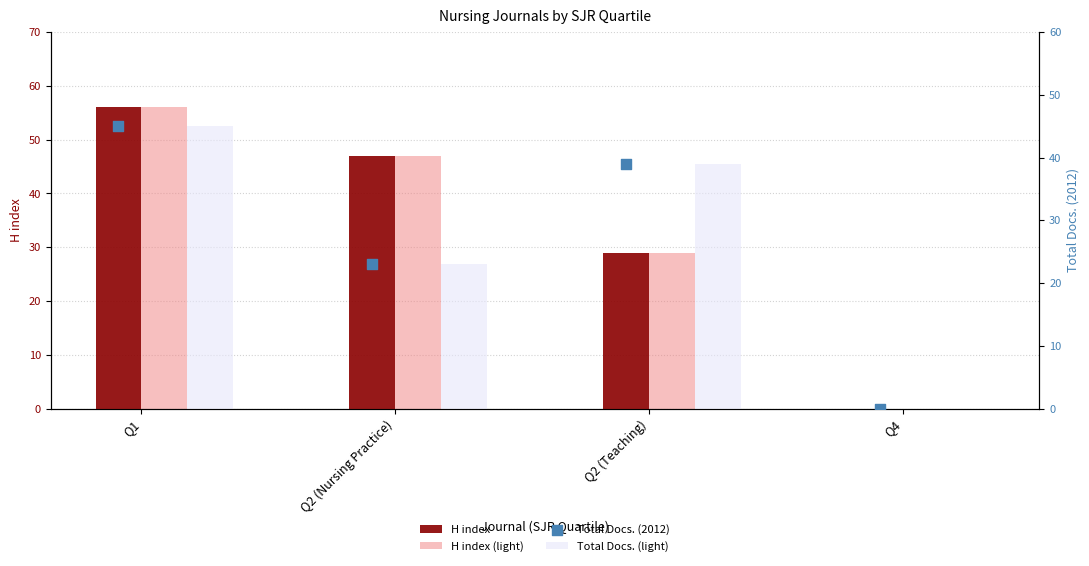

Is the value of H index (light) at Q1 greater than the value of H index at Q4?

Yes